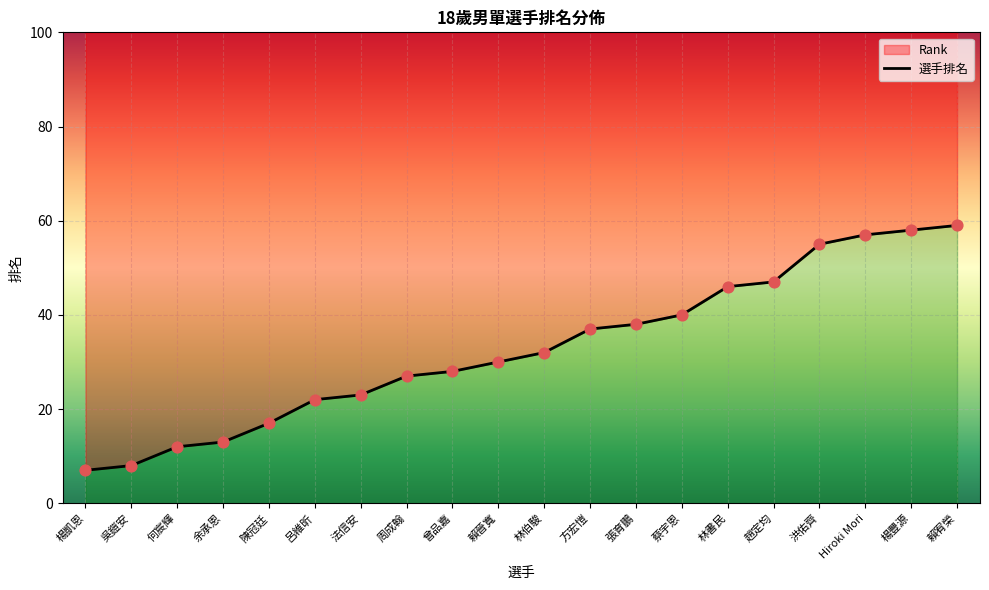

Approximately how many times larger is the value at 洪佑齊 compared to 周成翰?

2.0